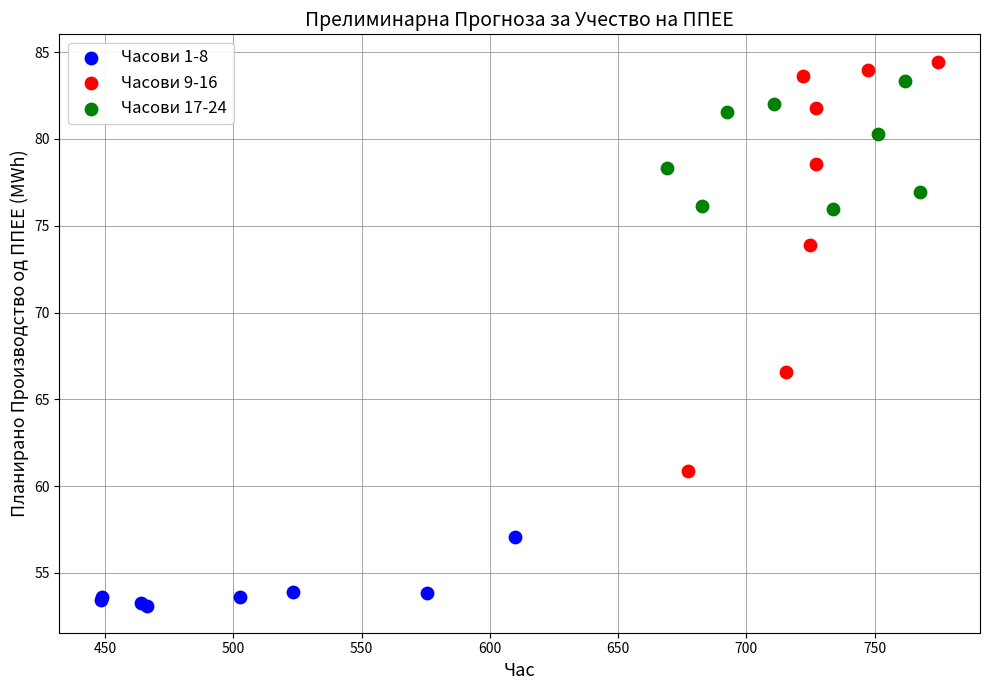

Which series has the widest spread of Y values?

Часови 9-16